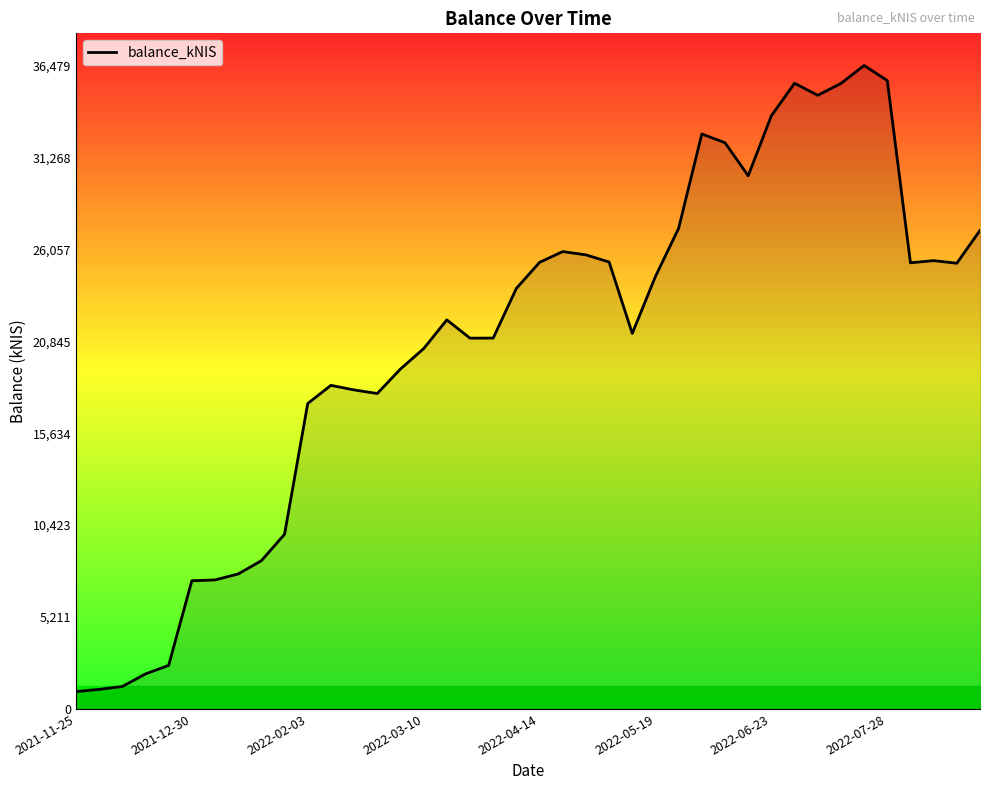

What is the maximum value shown in the chart?

36479.2